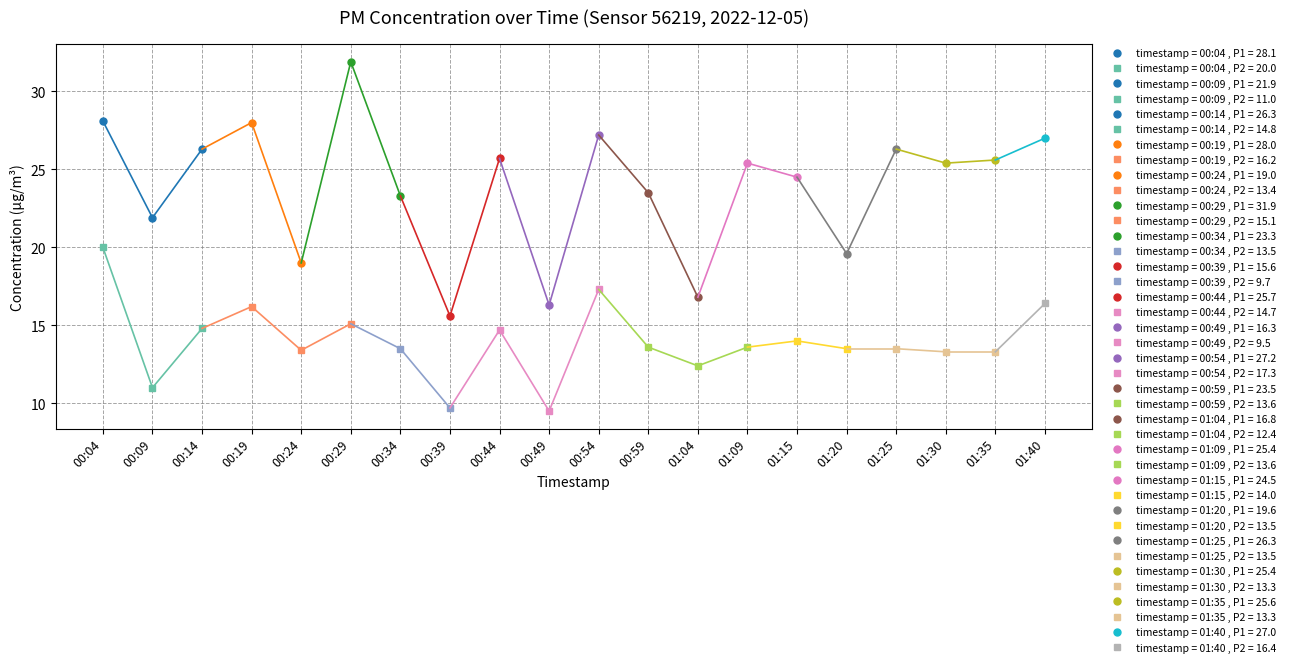

At which category does P1 reach its first local valley?

00:09